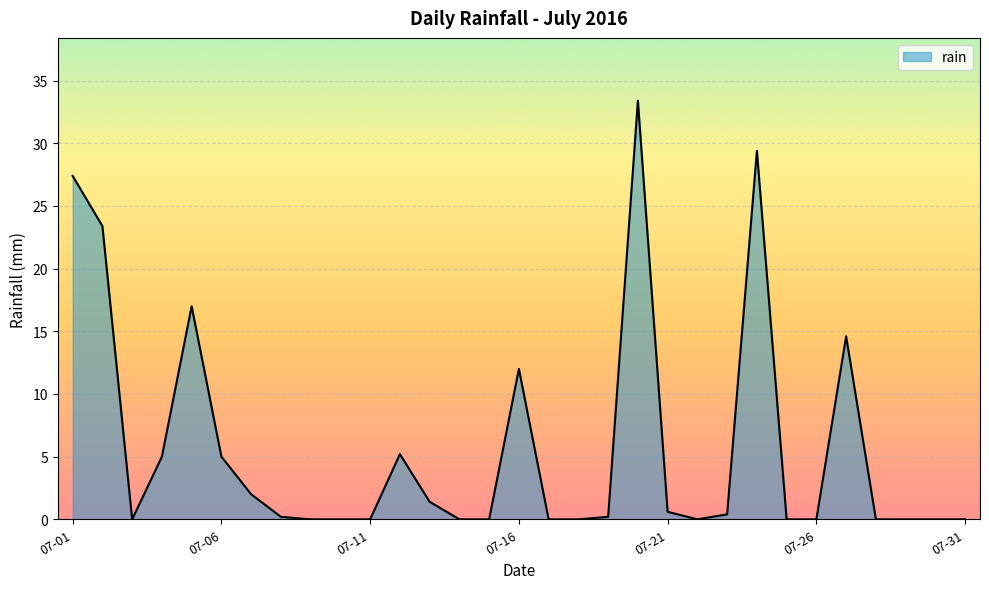

What is the maximum value shown in the chart?

33.4